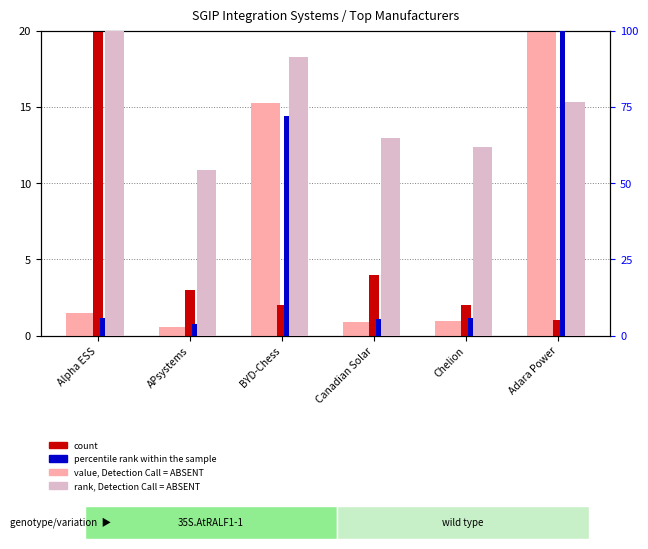

The rank, Detection Call = ABSENT series shows 134.2 at Adara Power. True or false?

False